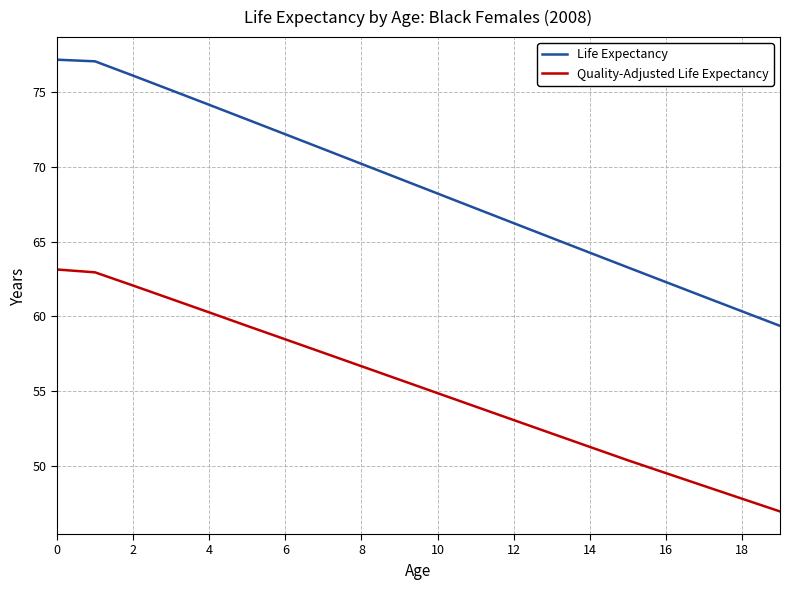

What is the difference between the maximum and minimum values in the Quality-Adjusted Life Expectancy series?

16.2